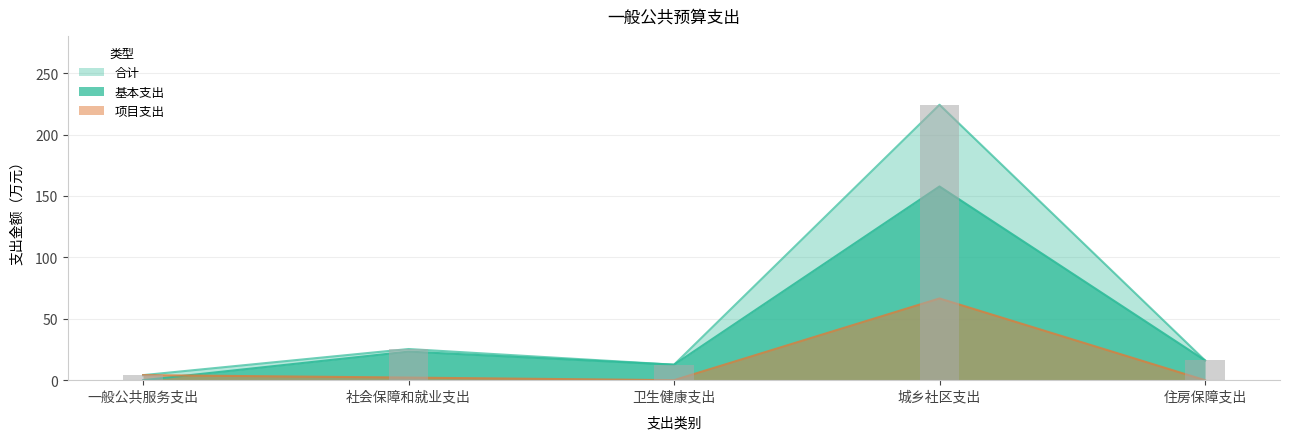

Is it true that 基本支出 equals 71.5 at 一般公共服务支出?

False